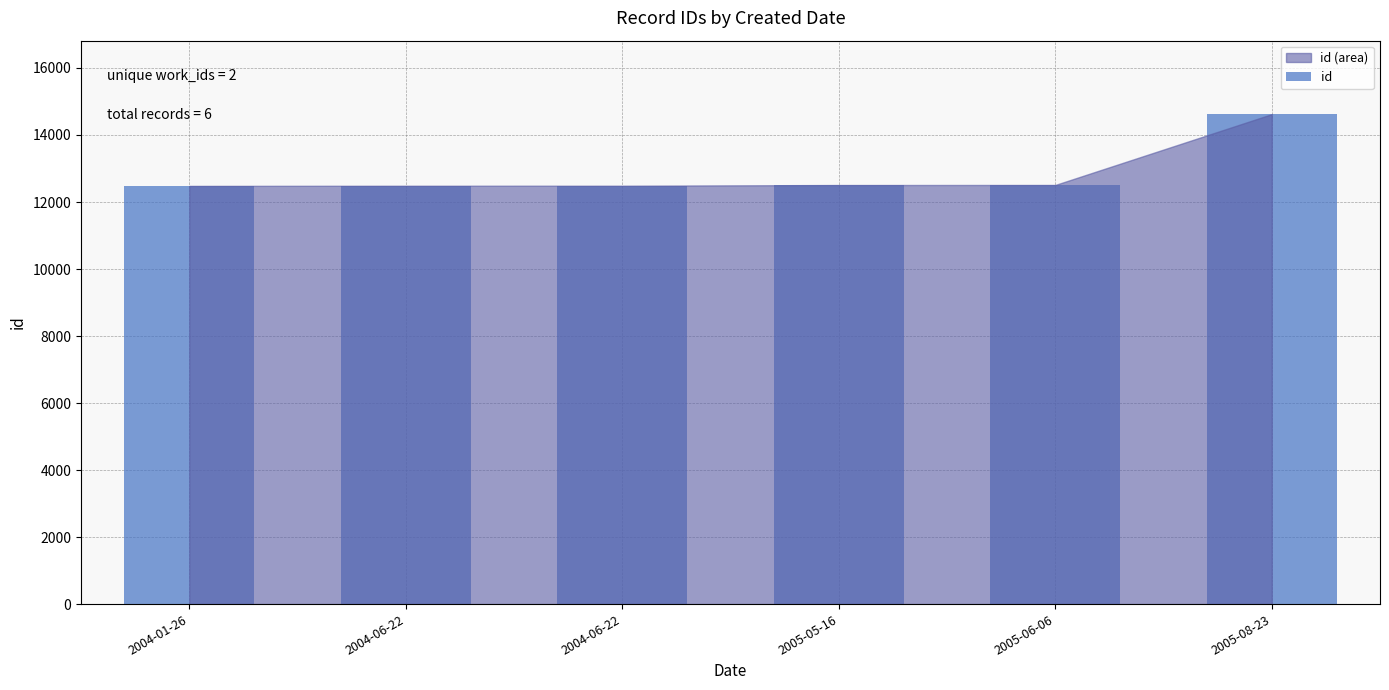

How many bars are there in total?

6